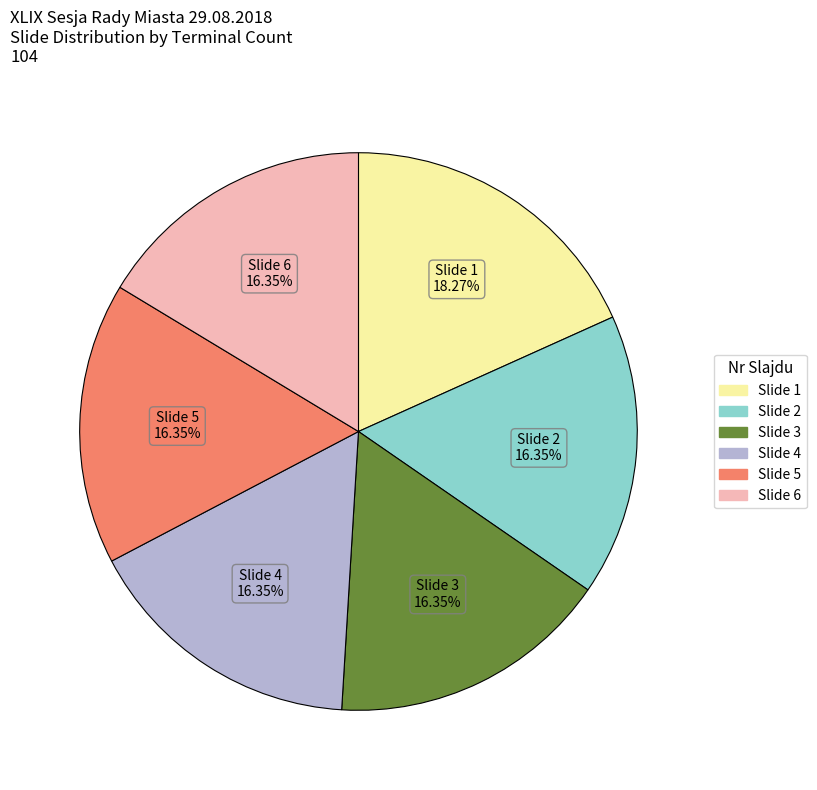

Does any single category account for the majority?

No